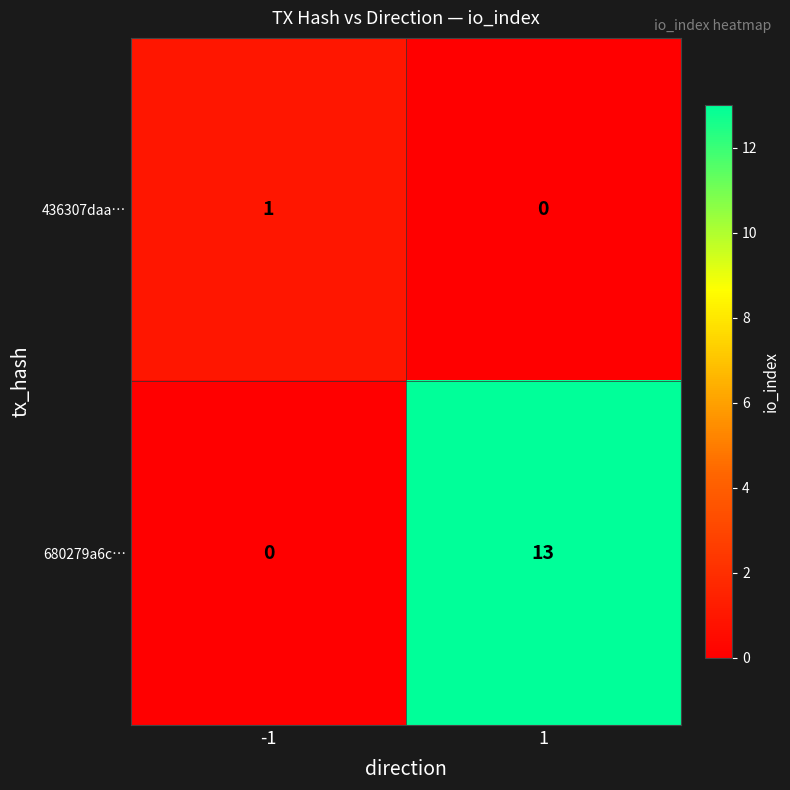

Reading left to right, what are all the values shown in this chart?

436307daa…: -1=1	1=0
680279a6c…: -1=0	1=13